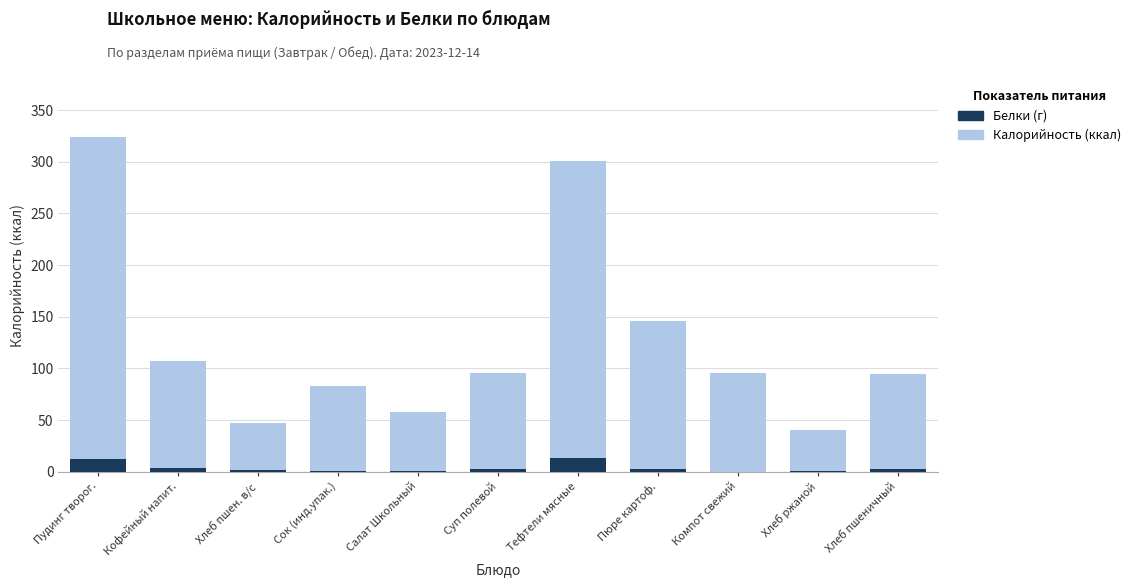

Is the value of Белки (г) at Сок (инд.упак.) greater than the value of Калорийность (ккал) at Сок (инд.упак.)?

No